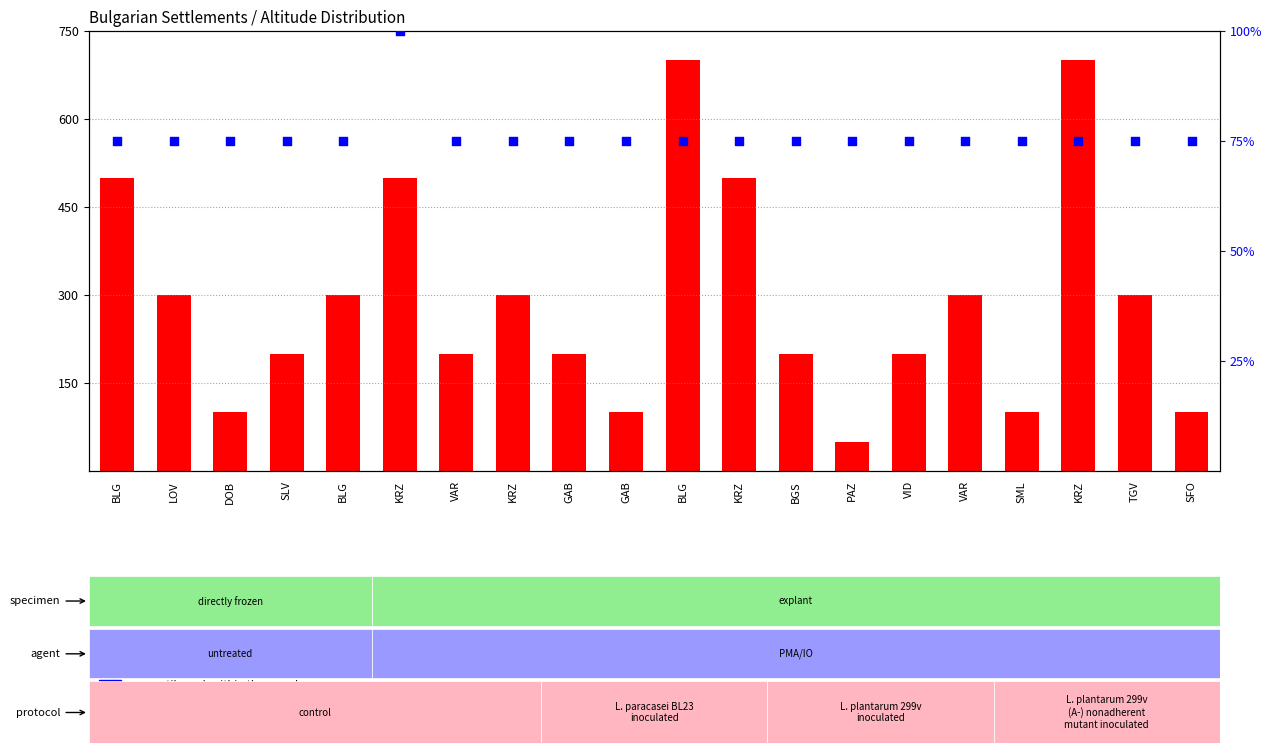

Which series contains the highest Y value?

count